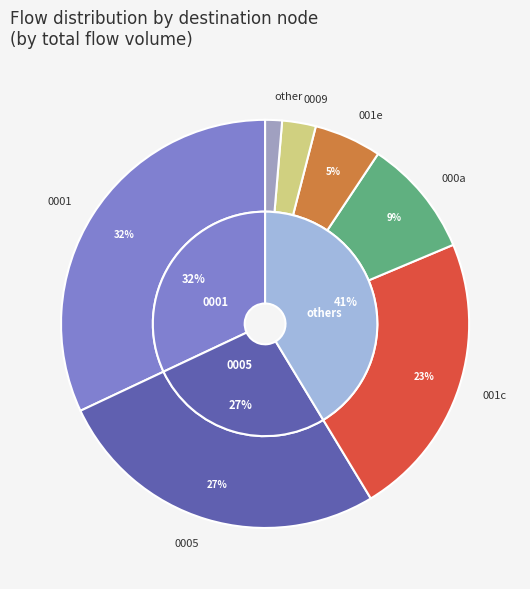

The 12 slice represents 1% of the pie. True or false?

False